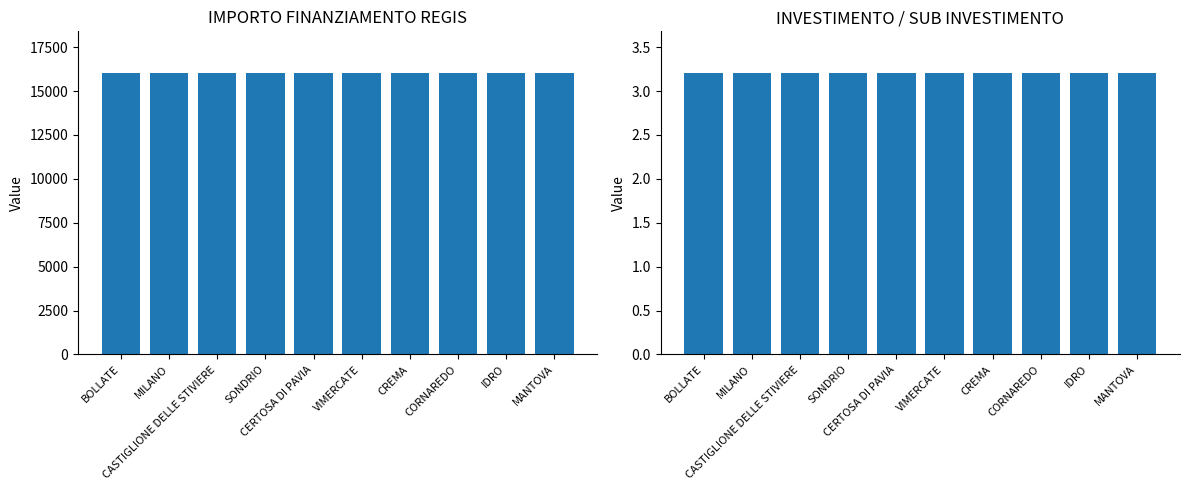

What is the sum of all INVESTIMENTO values?

32.0